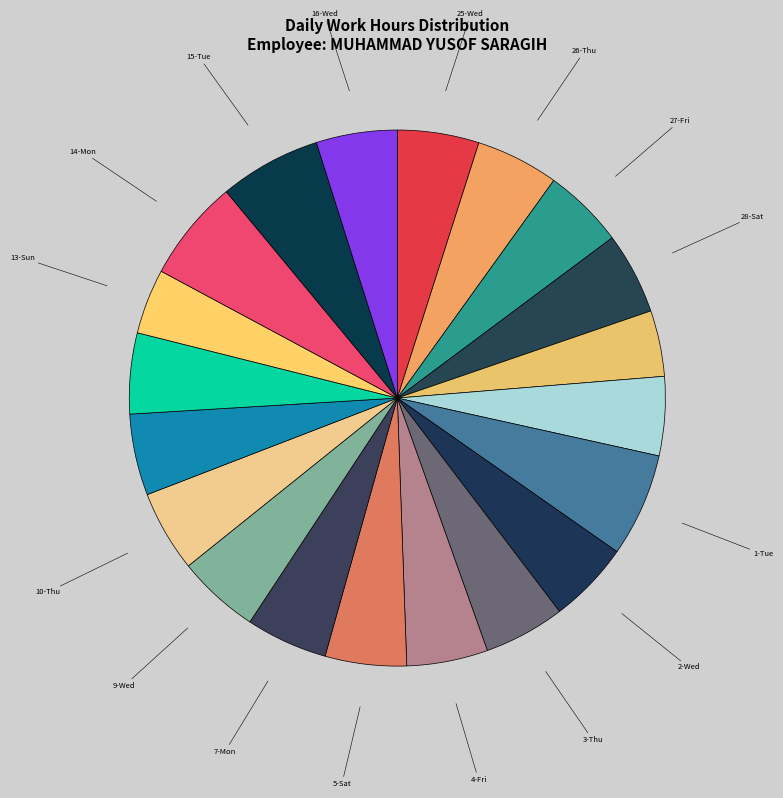

Is it true that 3-Thu is 5% of the pie?

True